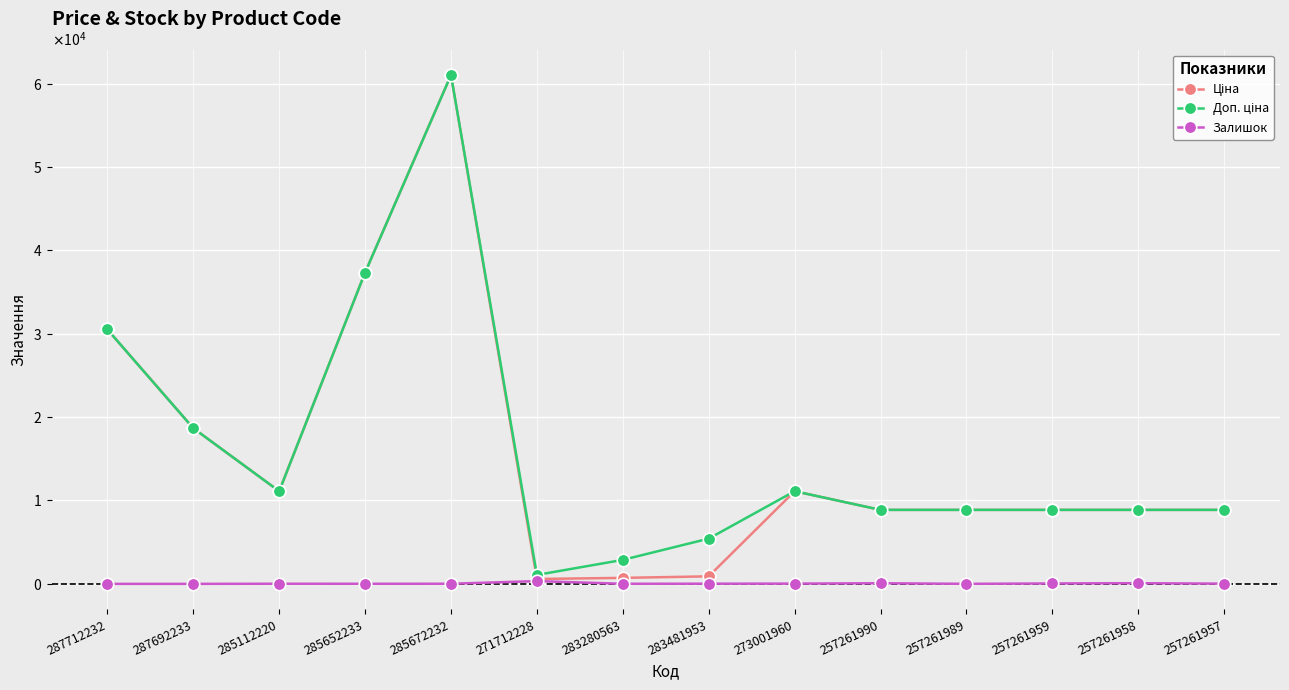

Reading left to right, what are all the values shown in this chart?

Ціна: 287712232=30512.3	287692233=18671.5	285112220=11113.6	285652233=37343.0	285672232=61024.7	271712228=586.0	283280563=719.6	283481953=904.3	273001960=11113.6	257261990=8874.6	257261989=8874.6	257261959=8874.6	257261958=8874.6	257261957=8874.6
Доп. ціна: 287712232=30512.3	287692233=18671.5	285112220=11113.6	285652233=37343.0	285672232=61024.7	271712228=1074.5	283280563=2878.5	283481953=5425.9	273001960=11113.6	257261990=8874.6	257261989=8874.6	257261959=8874.6	257261958=8874.6	257261957=8874.6
Залишок: 287712232=0.0	287692233=0.0	285112220=17.0	285652233=12.0	285672232=15.0	271712228=333.0	283280563=11.0	283481953=24.0	273001960=33.0	257261990=75.0	257261989=6.0	257261959=51.0	257261958=81.0	257261957=27.0